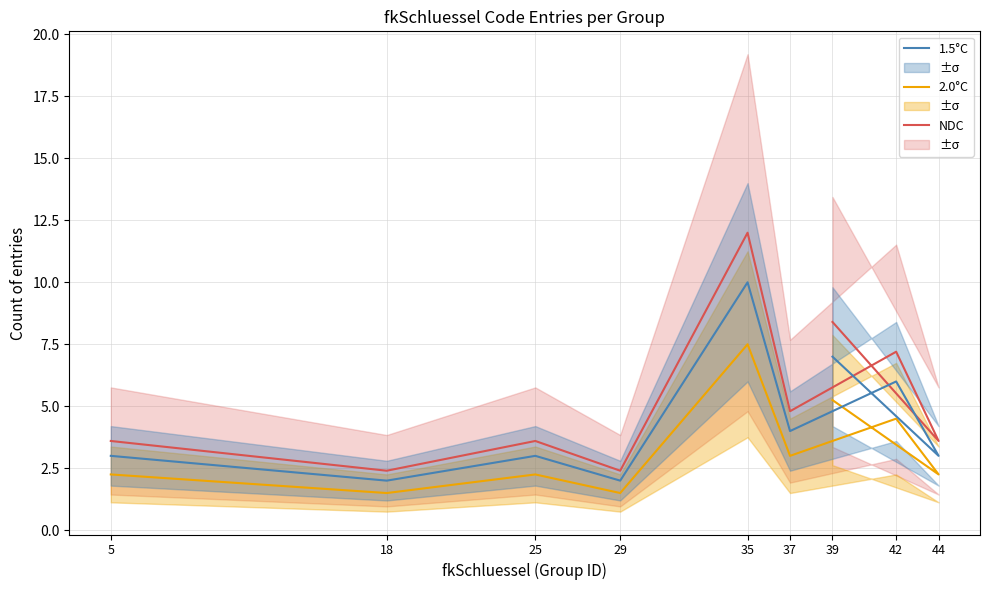

True or false: 2.0°C and NDC intersect in this chart.

False